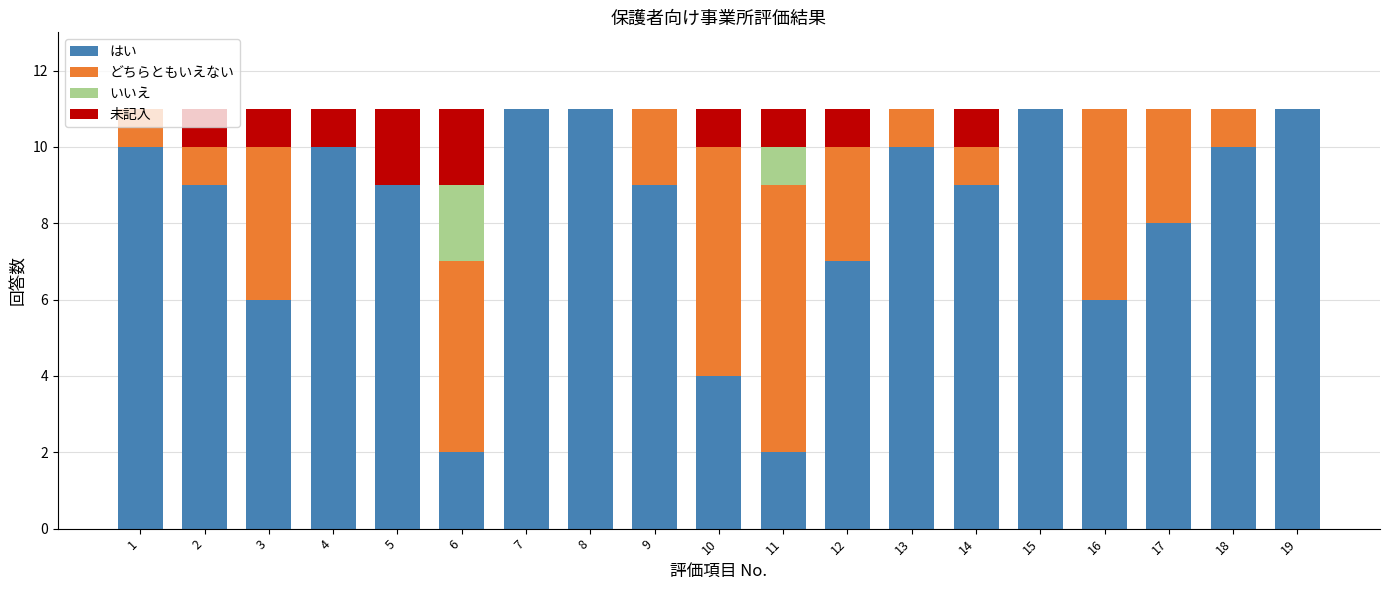

What is the sum of all はい values?

155